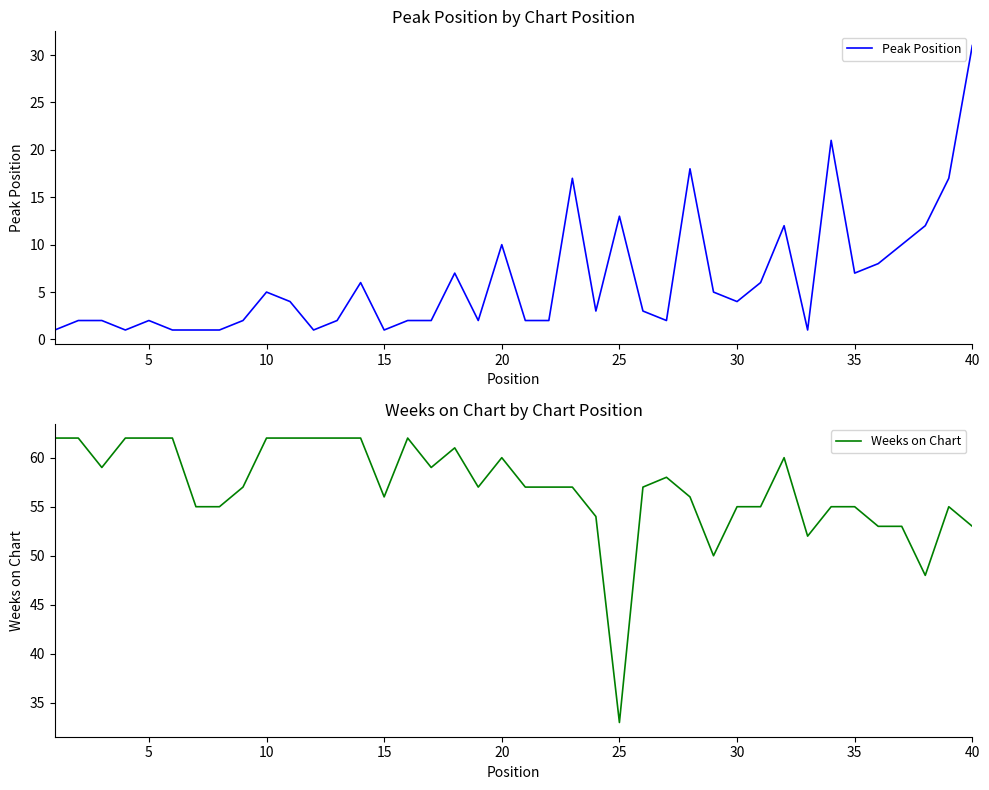

True or false: Peak Position has a value of 7 at 35.

True